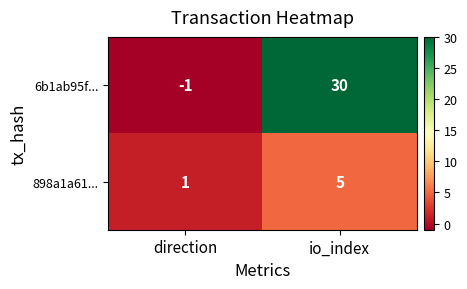

Rank the series by their average value, from highest to lowest.

6b1ab95f..., 898a1a61...